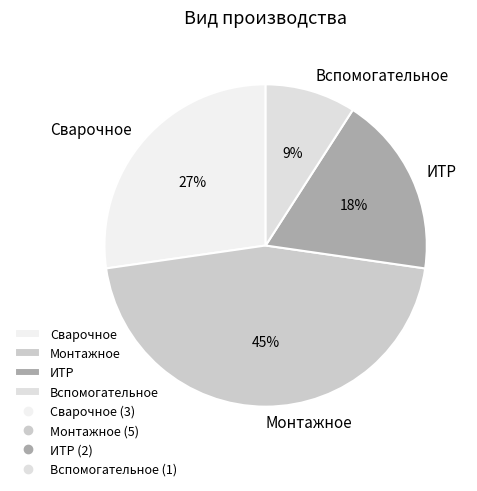

Combined, do Вспомогательное and Сварочное account for over 50%?

No